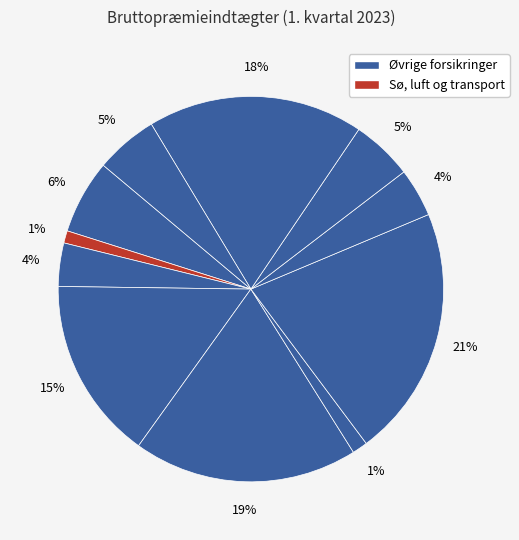

How many segments does this pie chart have?

11